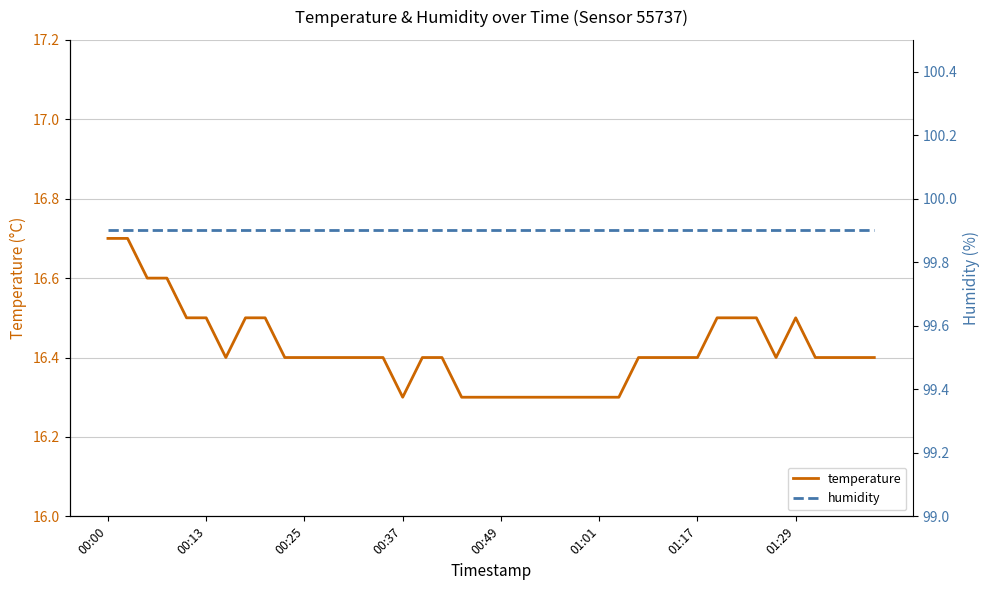

What is the maximum value for temperature?

16.7